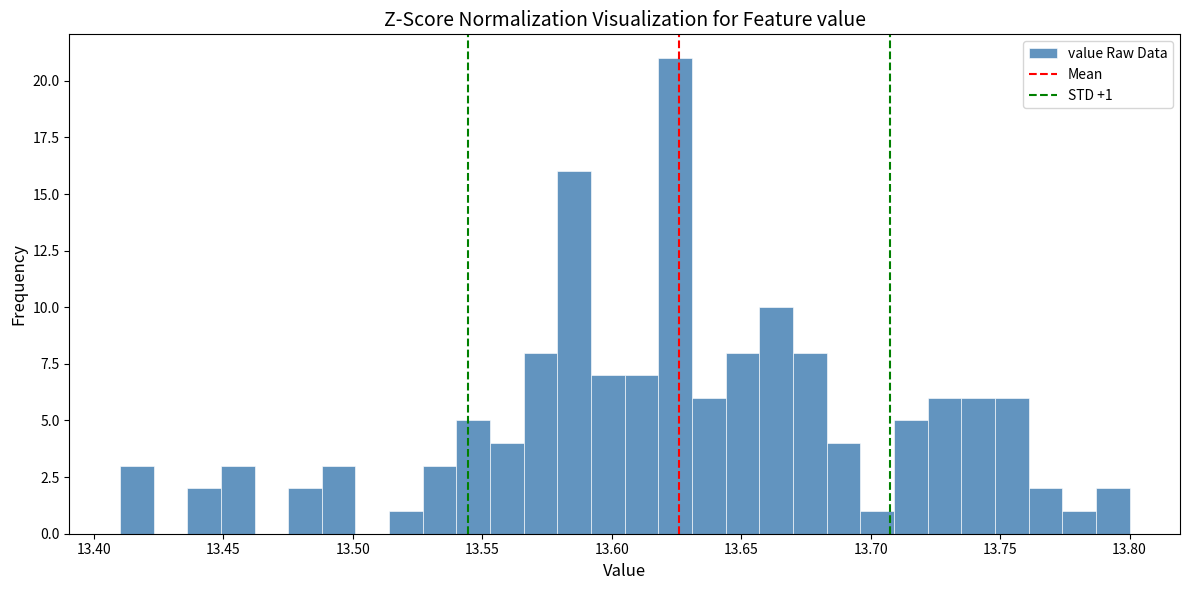

Read against the x-axis, roughly where is the centre of the tallest bar?

13.625